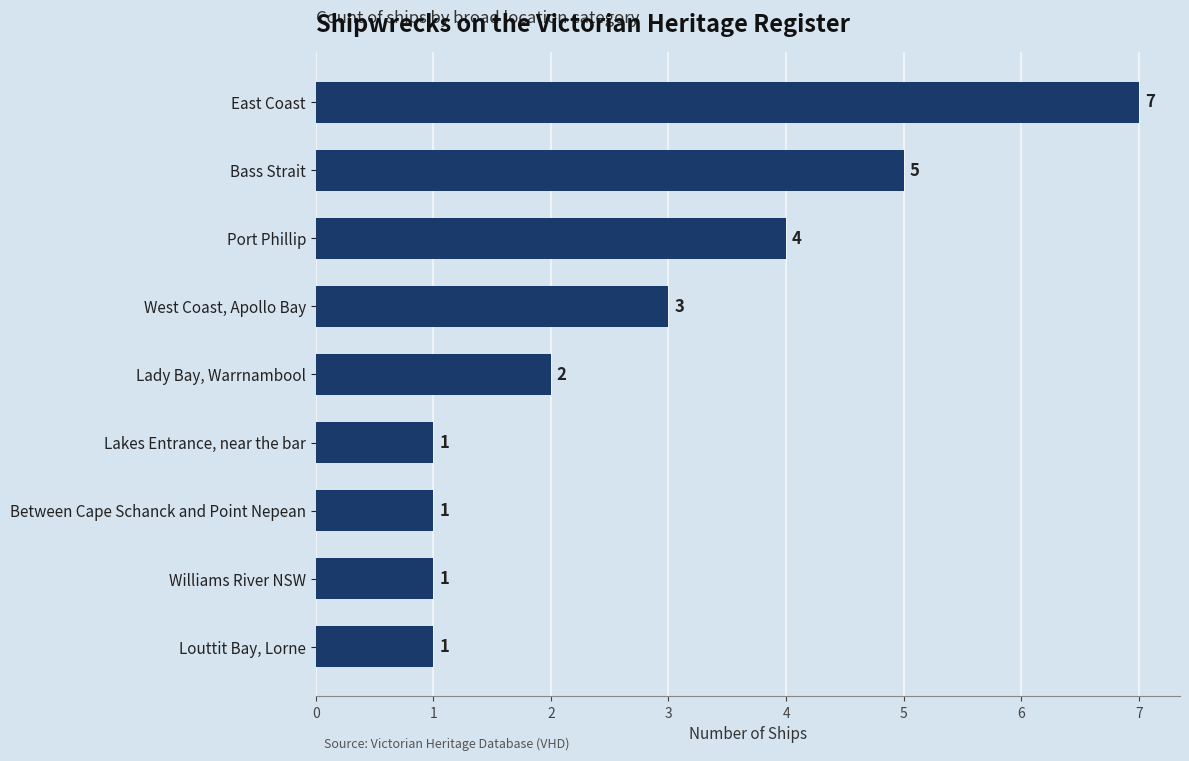

Is it true that the value at Louttit Bay, Lorne is 1?

True